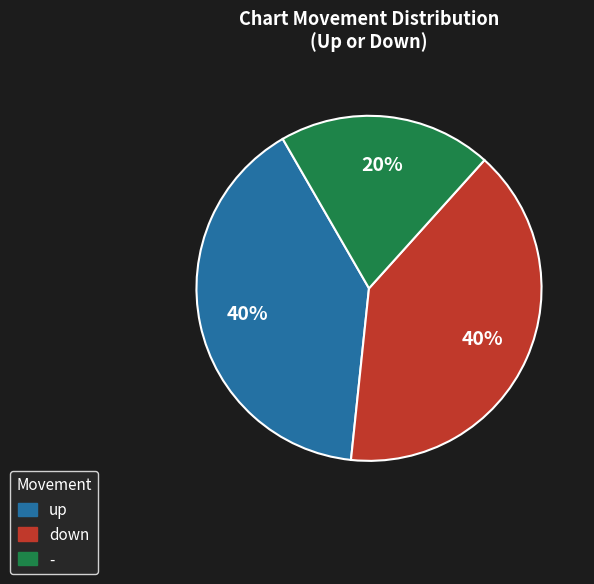

To the nearest percent, what is the difference between the largest and smallest slice percentages?

20%